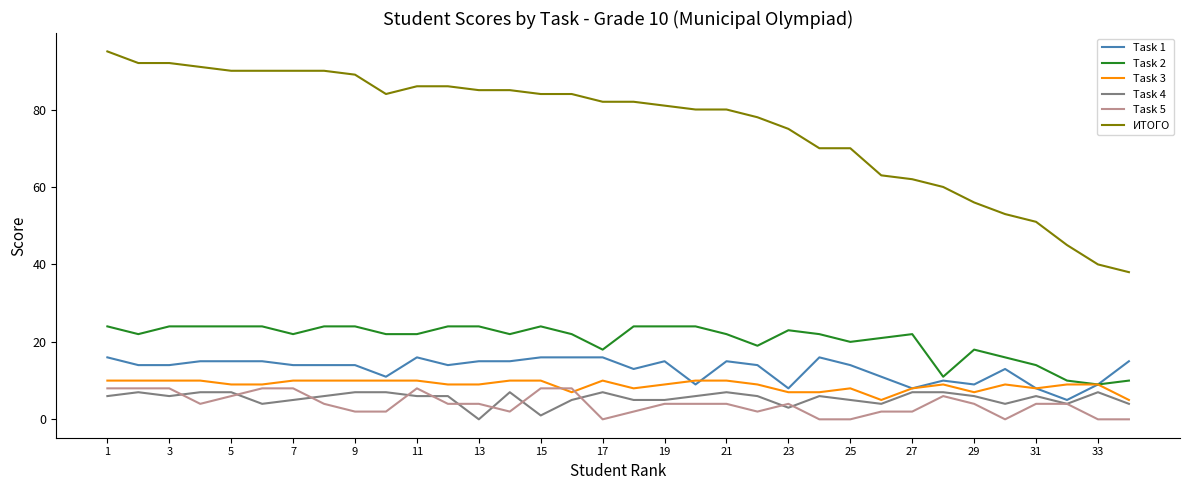

What is the lowest value of the ИТОГО series?

38